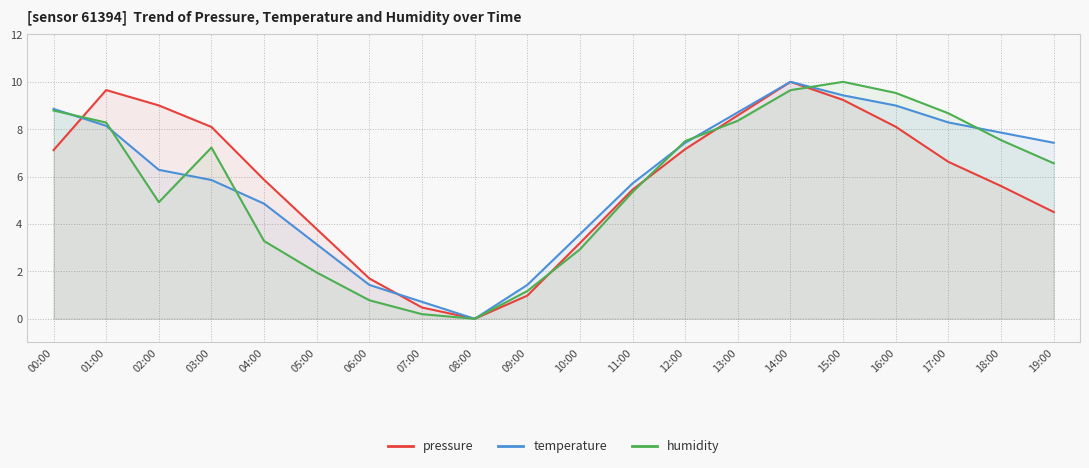

At which label does temperature reach its minimum?

08:00